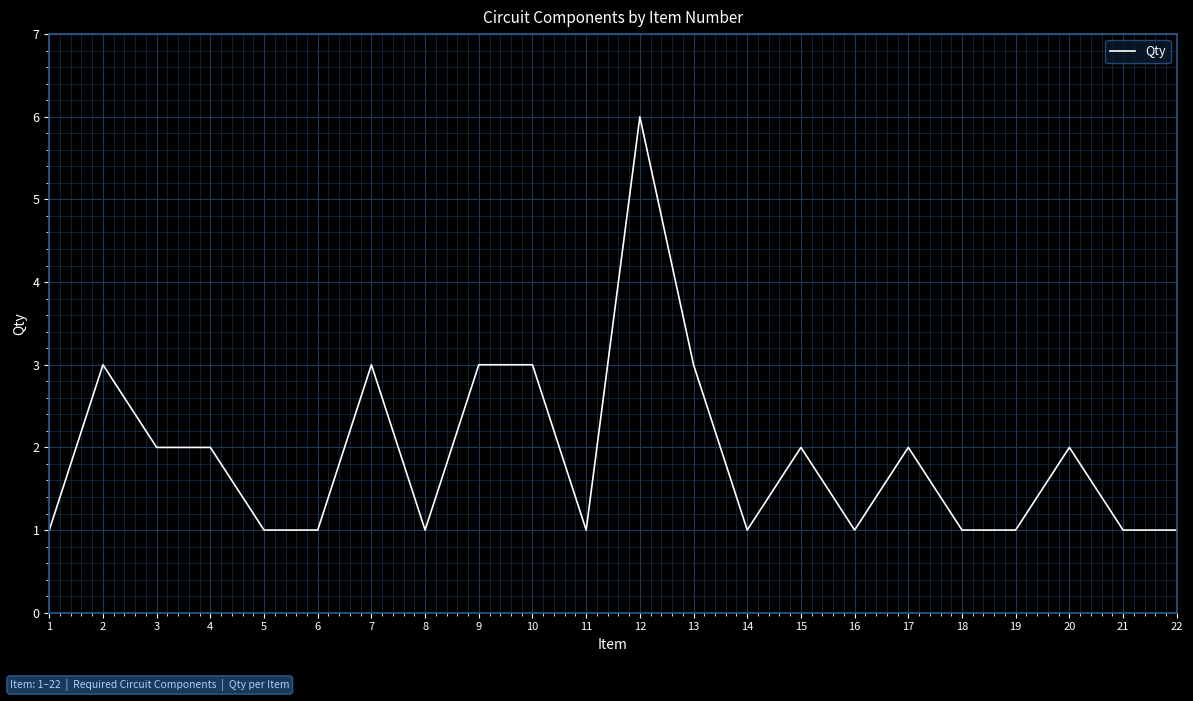

How many lines are shown in the chart?

1